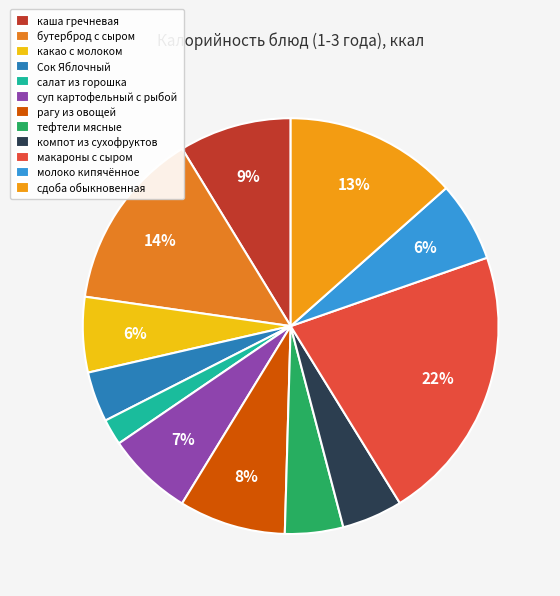

To the nearest percent, what is the combined percentage of сдоба обыкновенная and каша гречневая?

22%